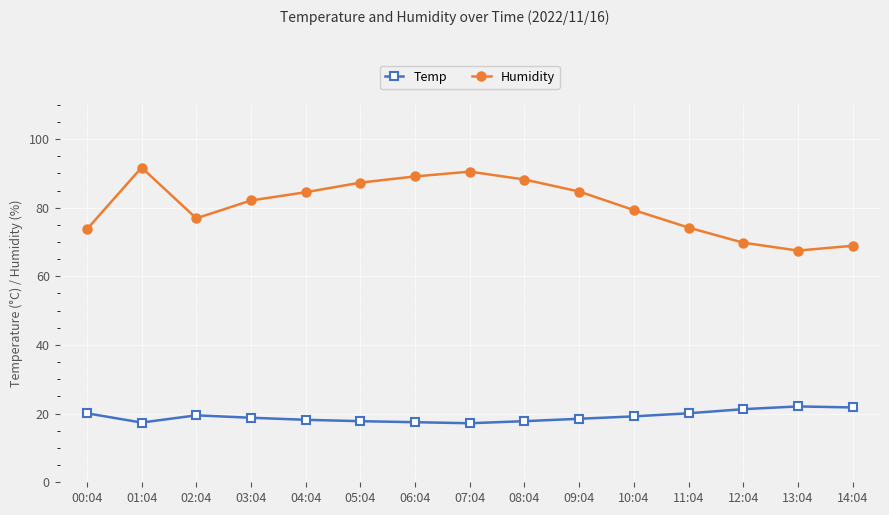

What are all the series names shown in the legend?

Temp, Humidity